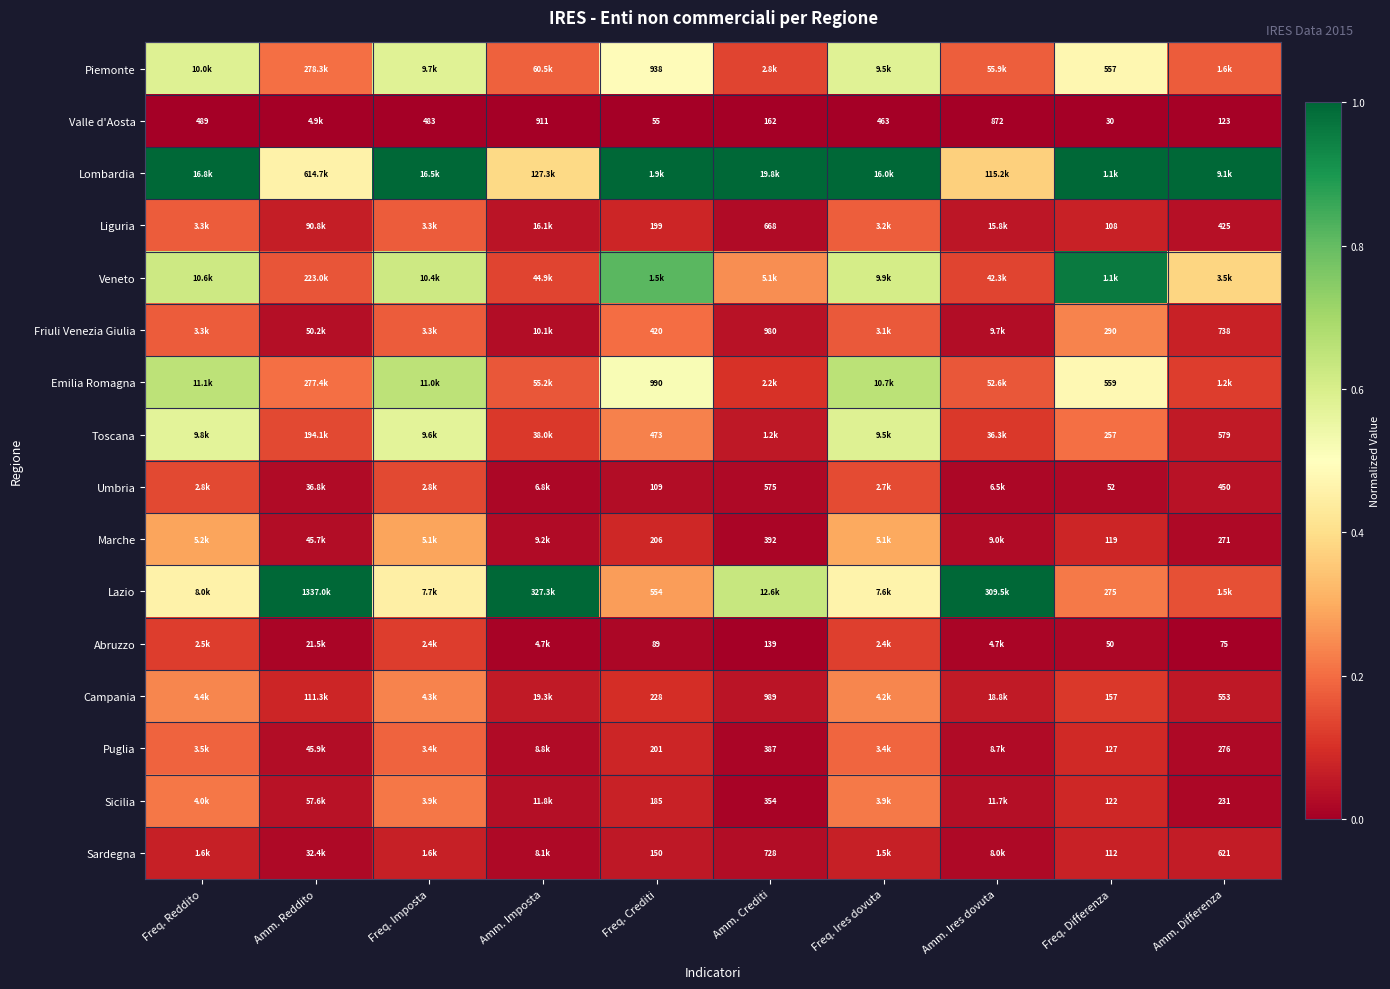

The Marche series shows 0.0 at Amm. Imposta. True or false?

False